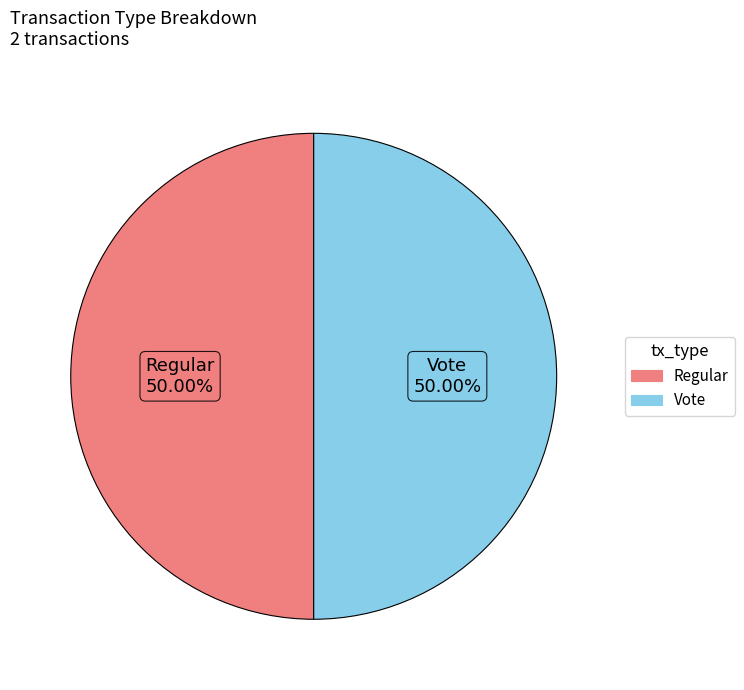

What is the ratio of the value at Regular to the value at Vote?

1.0